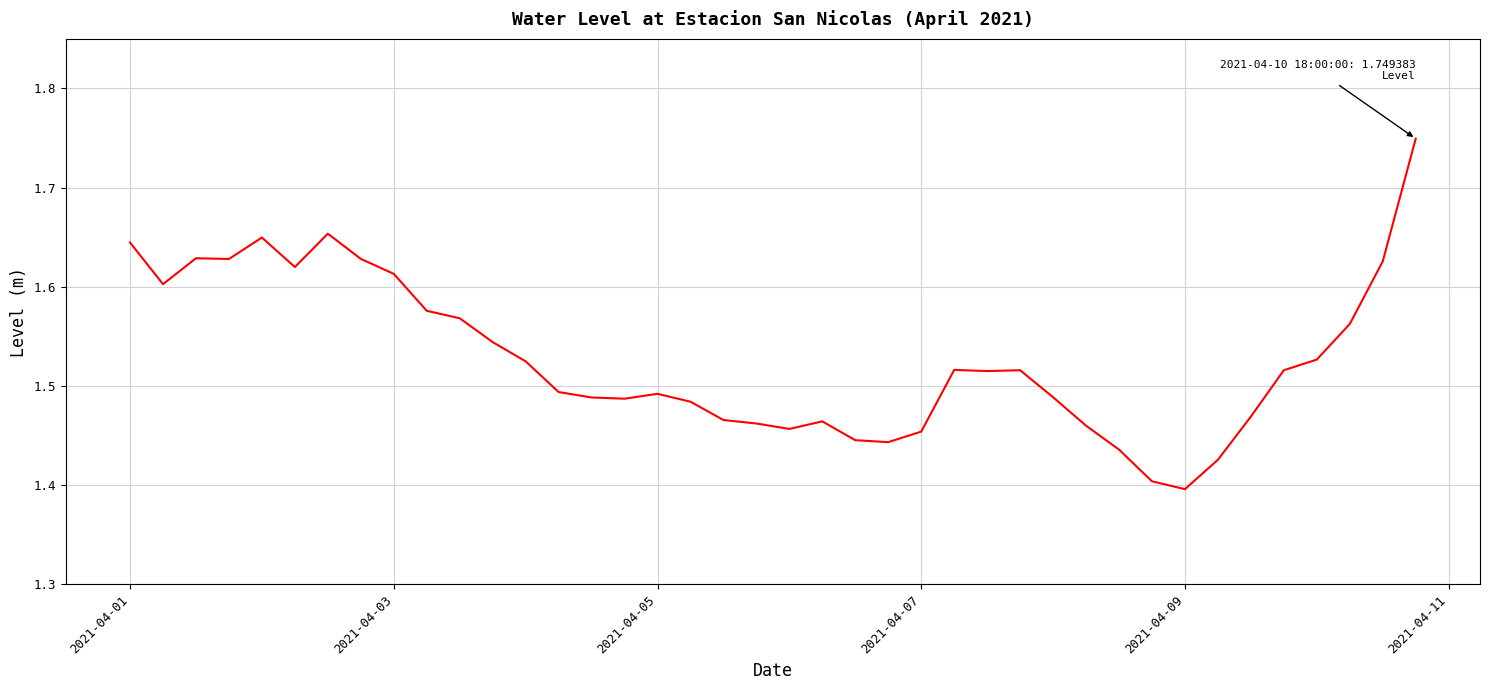

True or false: the data has more than 1 interior local peaks.

True